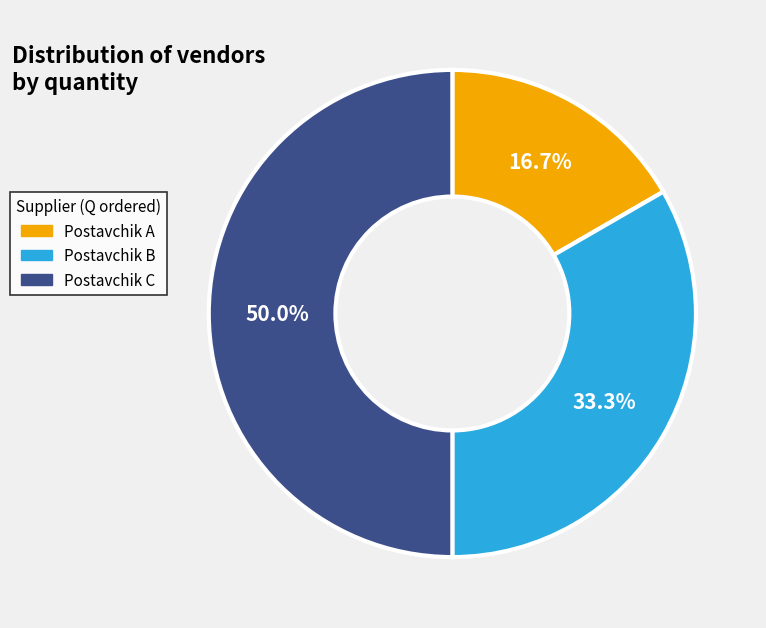

To the nearest percent, what is the difference between the largest and smallest slice percentages?

33%